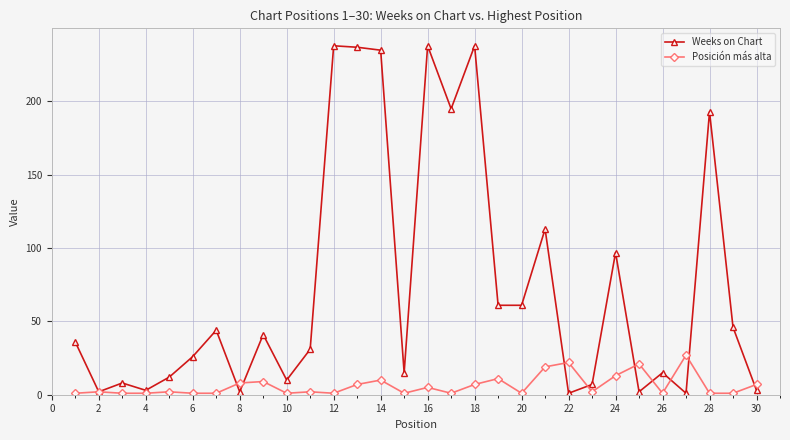

What is the sum of all Weeks on Chart values?

2211